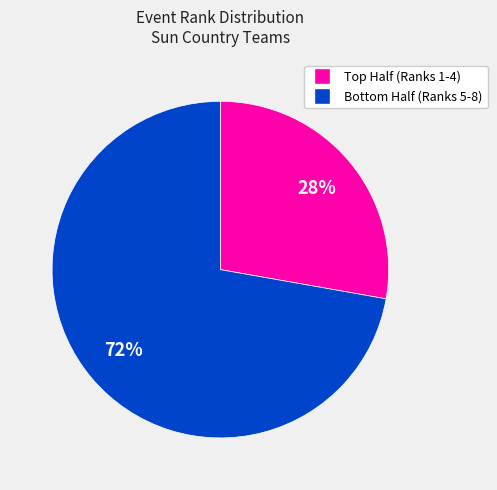

To the nearest percent, what is the average slice percentage?

50%